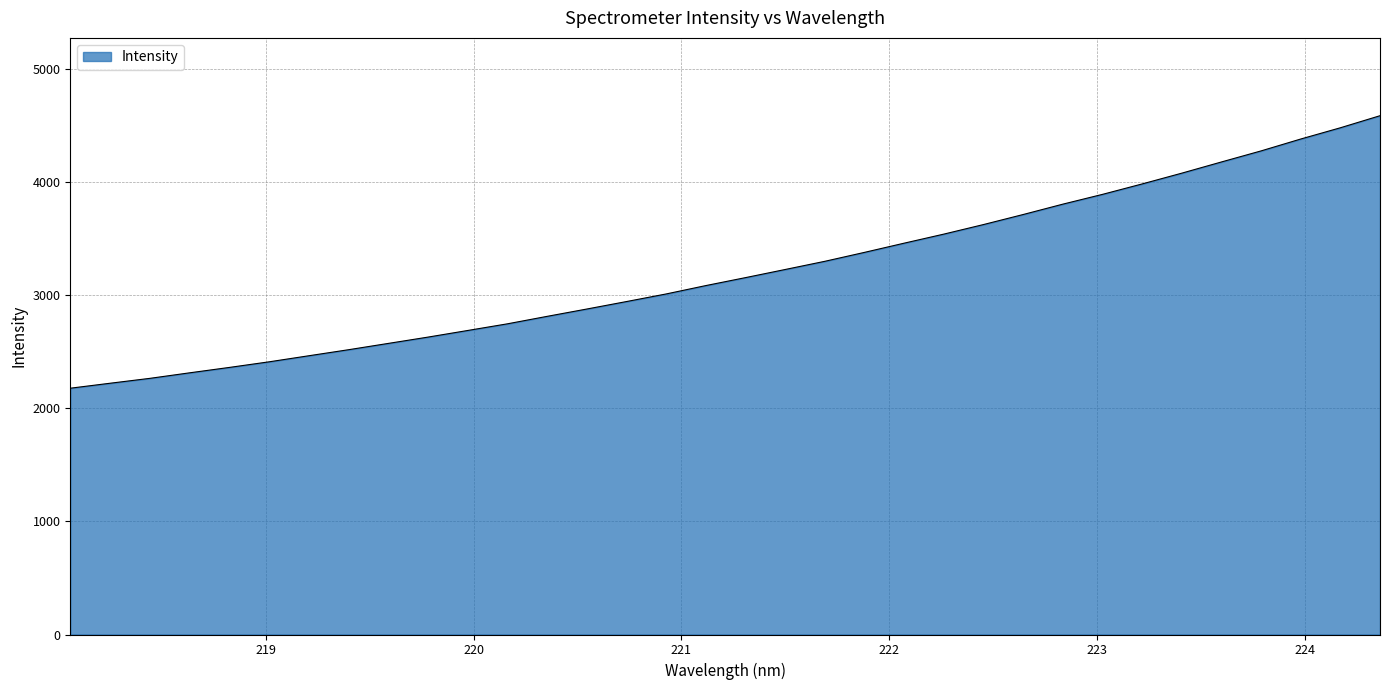

What is the greatest value displayed?

4586.6